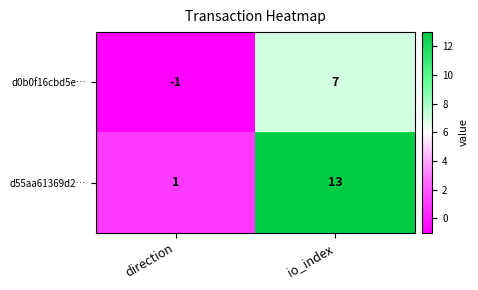

How many distinct data groups are displayed?

2